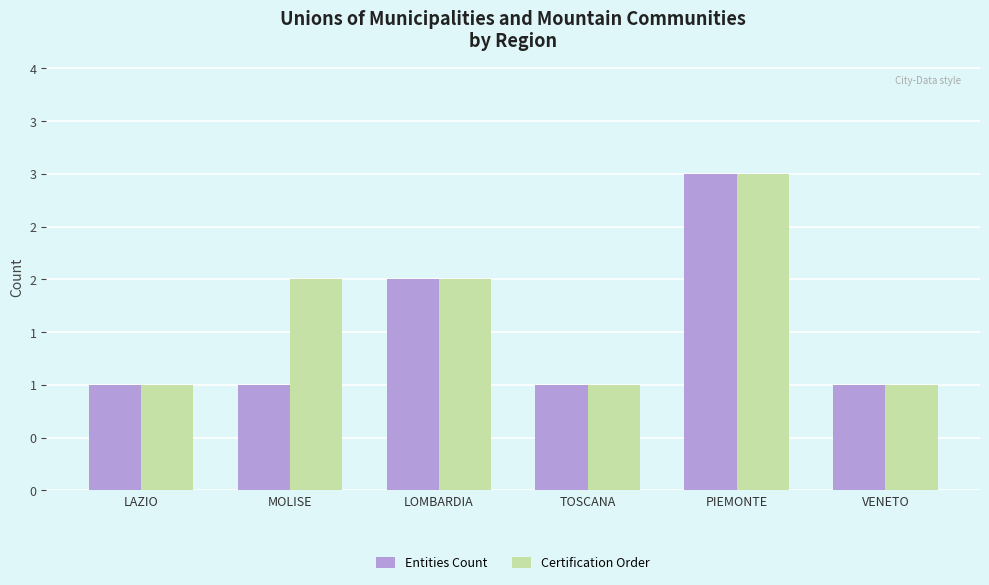

Count the Certification Order values in the range 1 to 2.

5